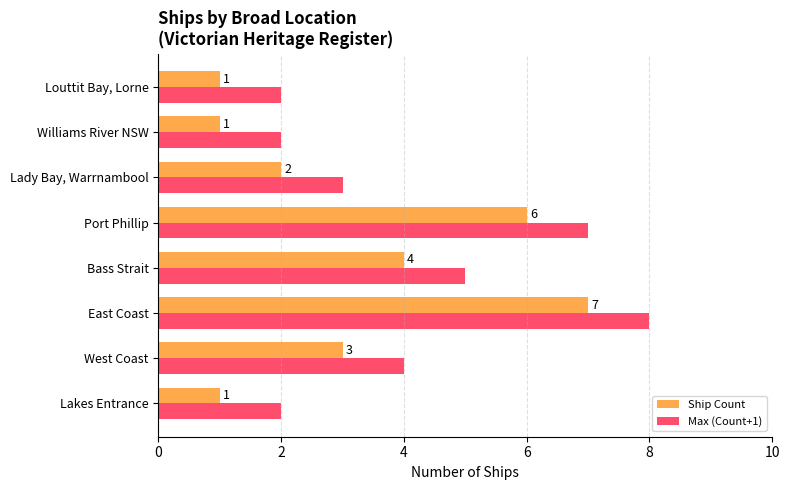

What is the highest value of the Ship Count series?

7